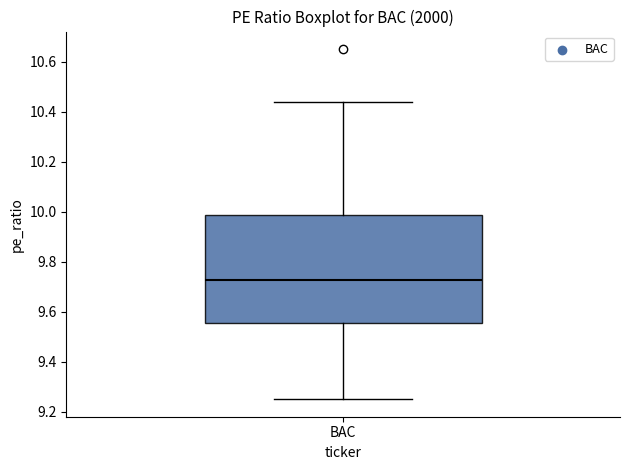

Read this box plot against the y-axis: the position of the median line, the range covered by the box, and the ends of both whiskers. The values are not printed on the chart, so give them approximately, as read against the axis.

median 9.72, box 9.56 to 9.98, whiskers 9.24 to 10.44